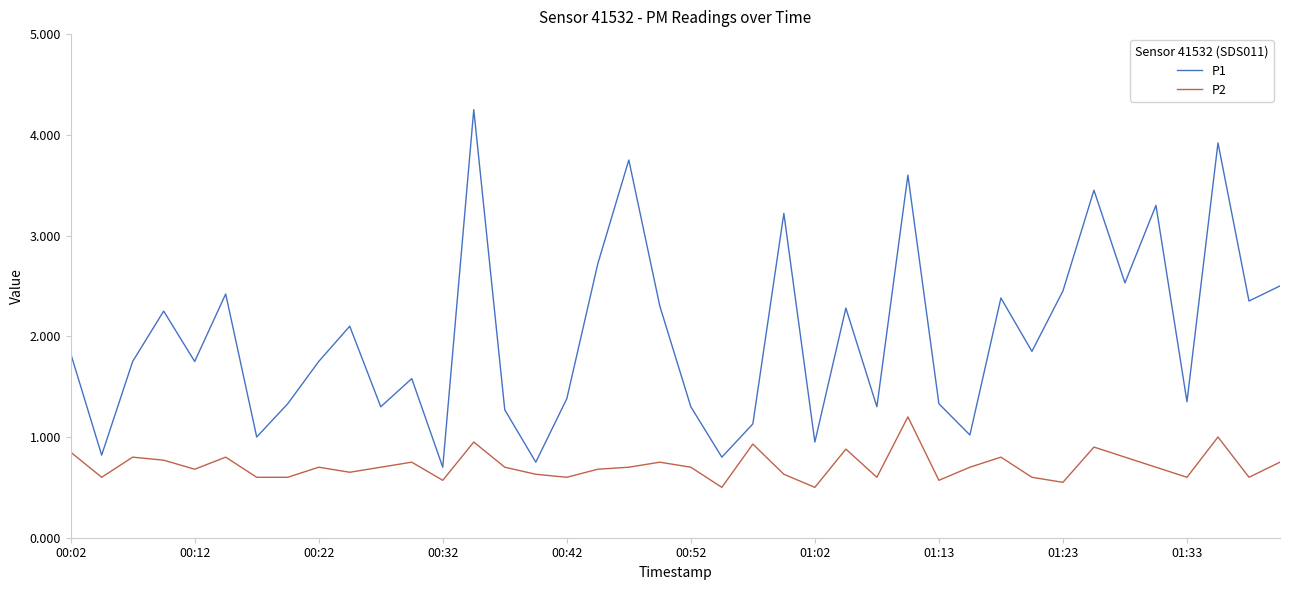

True or false: P1 and P2 intersect in this chart.

False